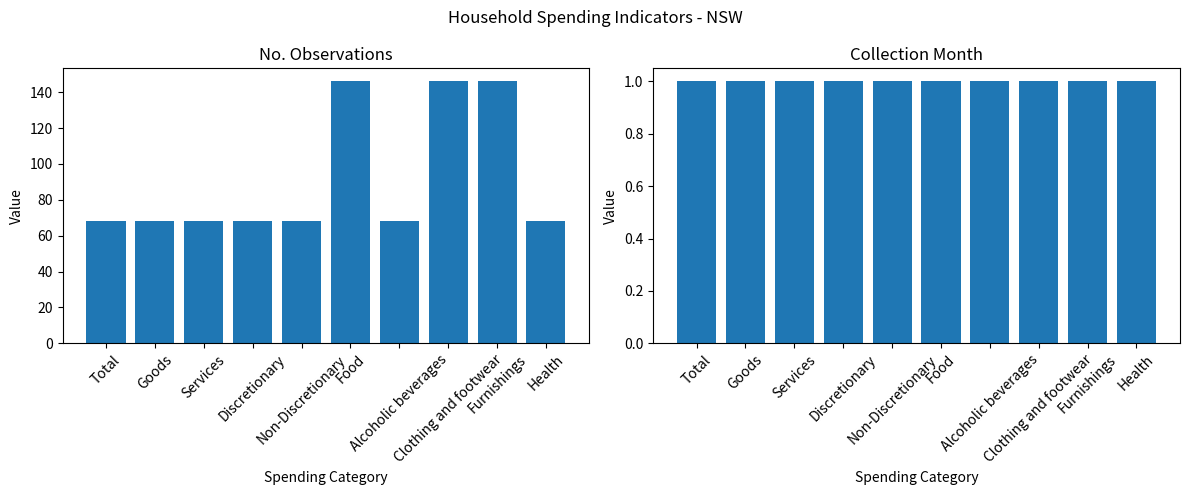

At which category does the chart reach its peak across all series?

Food